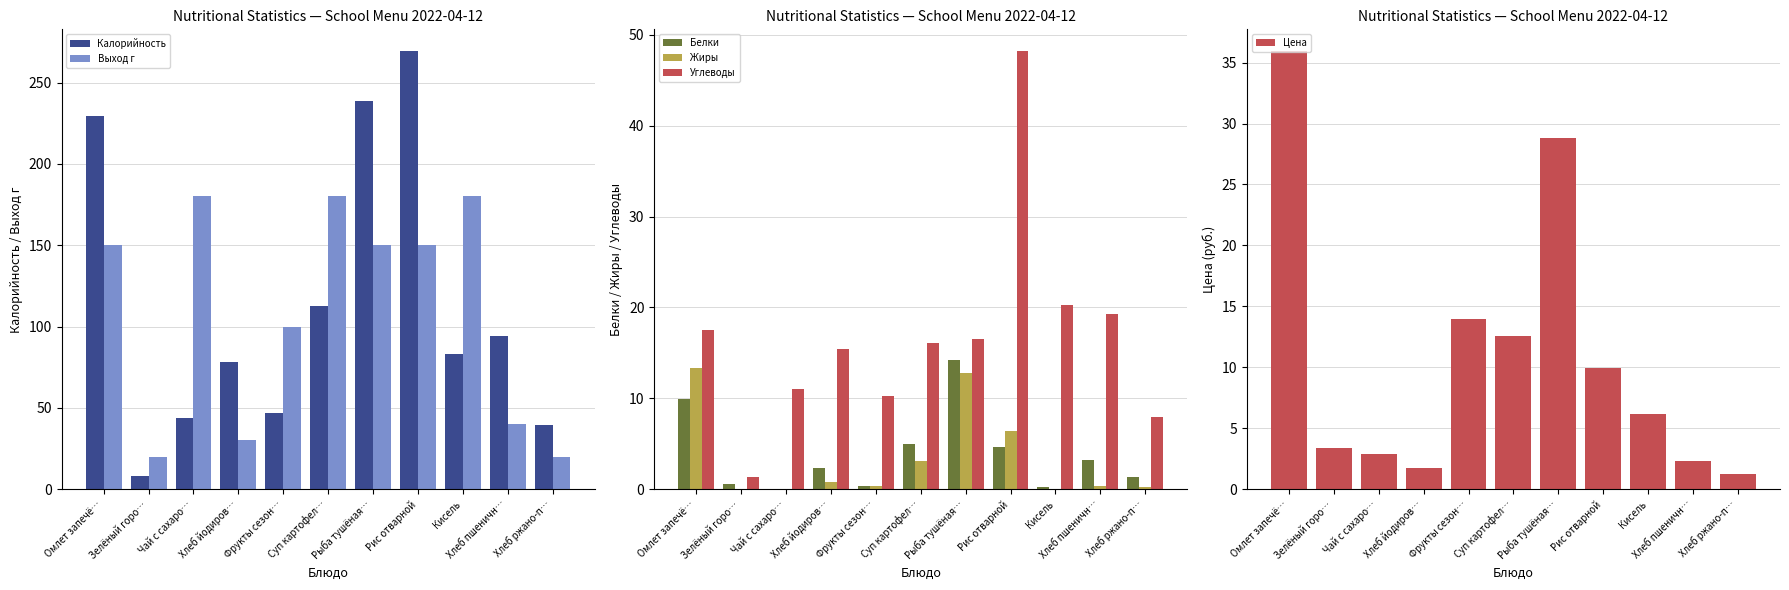

What are all the series names shown in the legend?

Калорийность, Выход г, Белки, Жиры, Углеводы, Цена